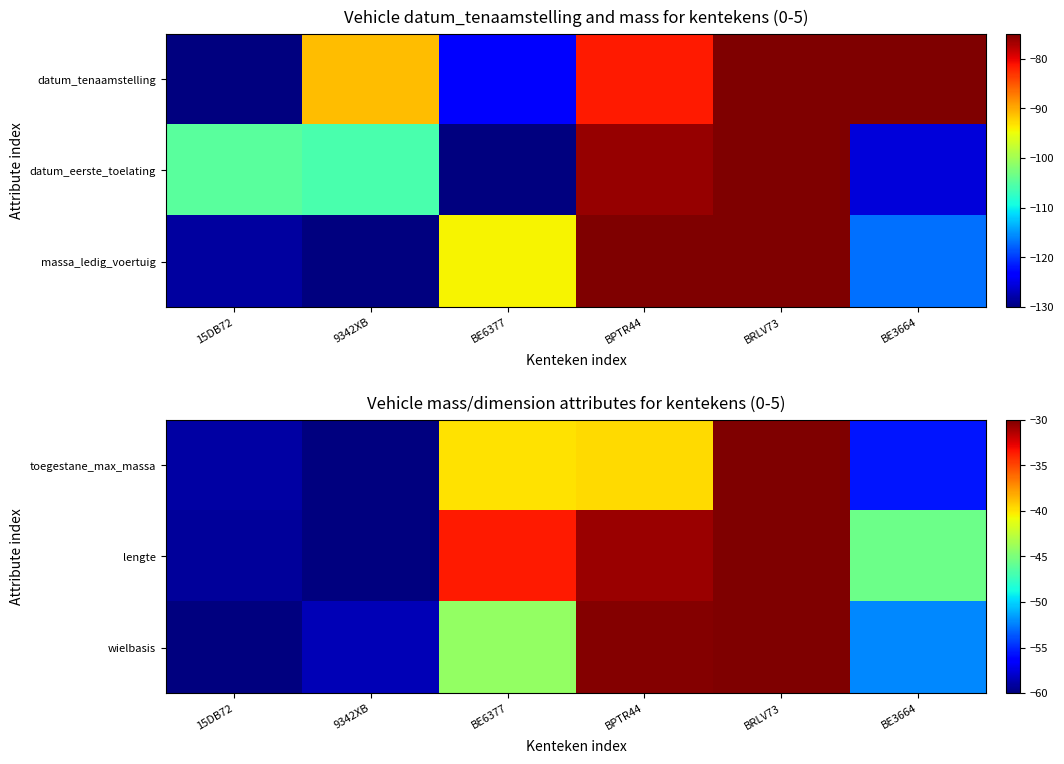

The value of lengte at BPTR44 is -9.9. True or false?

False